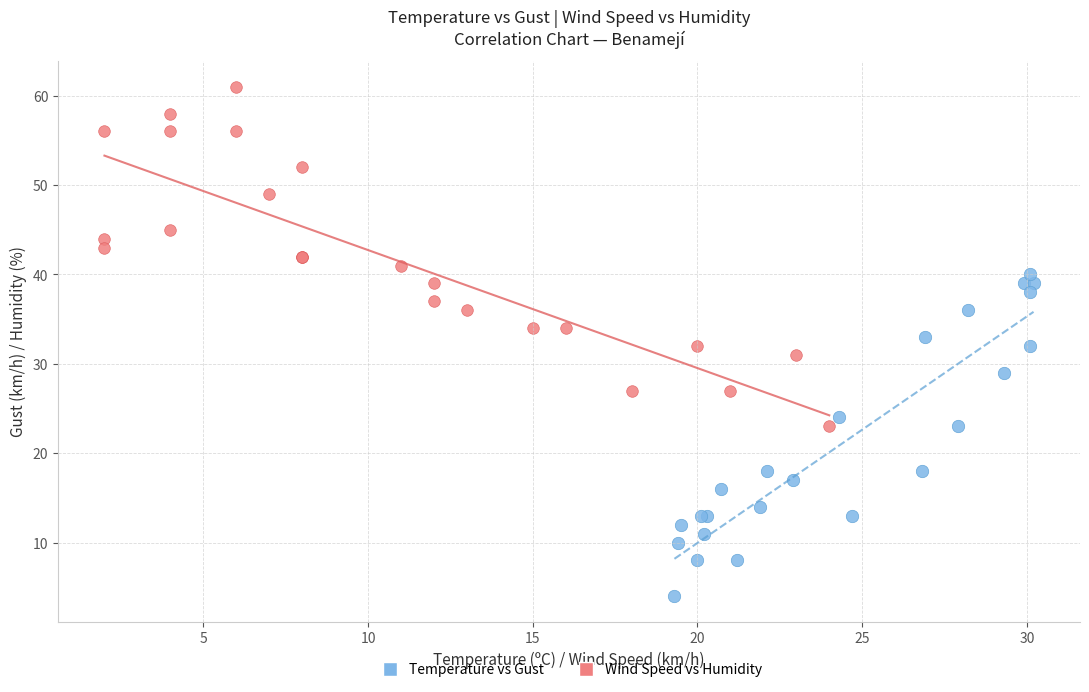

Which series reaches the maximum Y coordinate?

Wind Speed vs Humidity